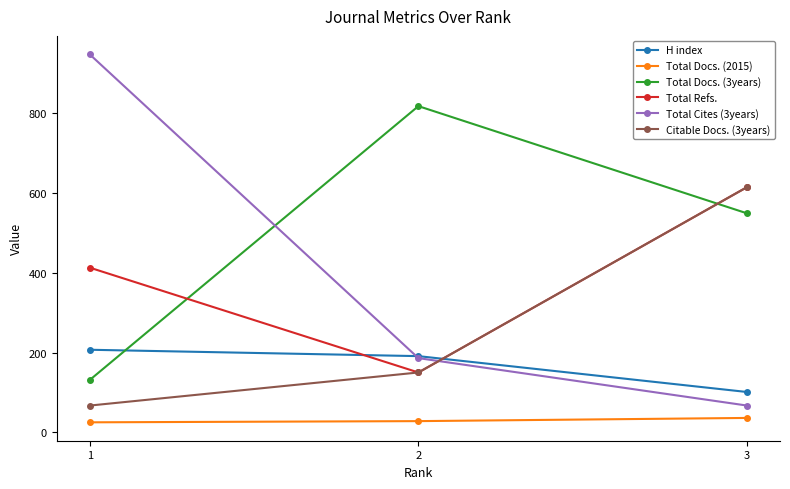

What is the value of the Total Docs. (3years) point at the 2nd from the left?

818